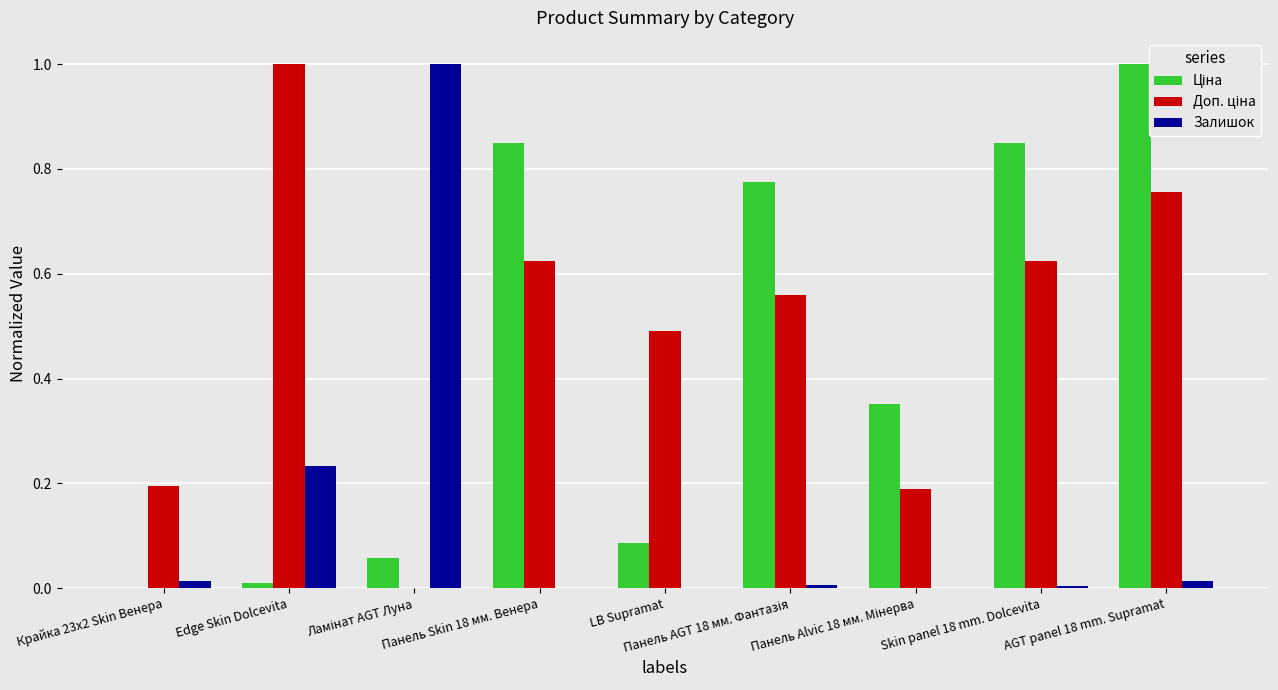

At which category is the sum across all series the highest?

AGT panel 18 mm. Supramat